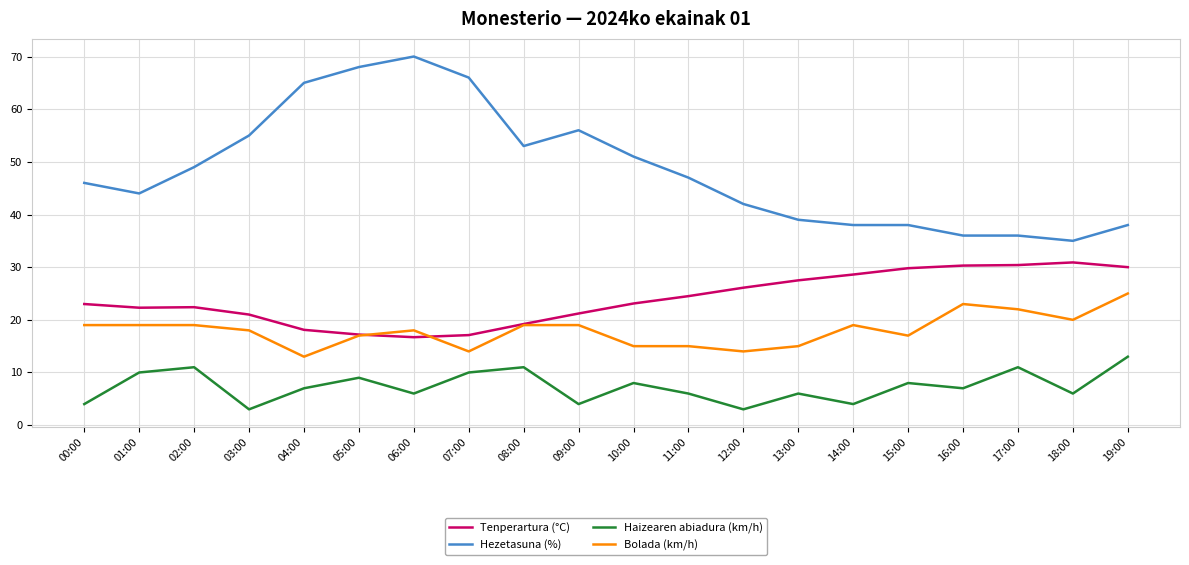

What is the total value across all series at 04:00?

103.1